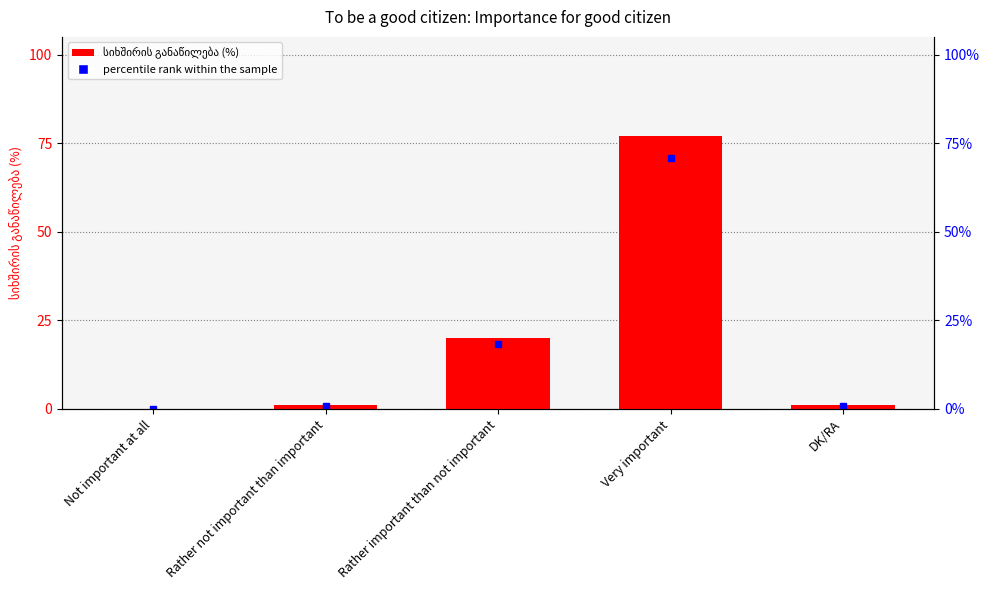

What is the value of the 5th bar from the left?

1